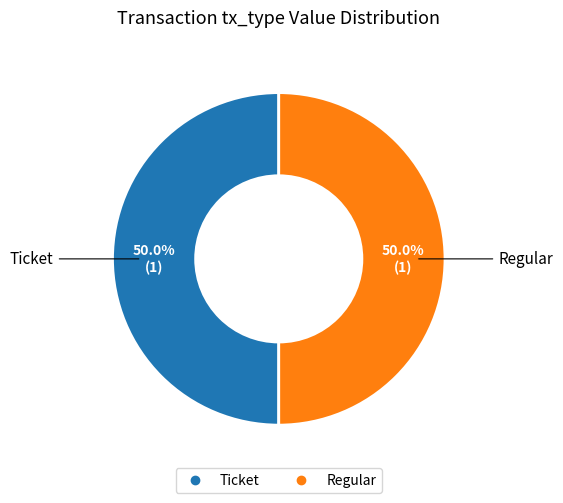

To the nearest percent, what percentage of the pie is Regular?

50%